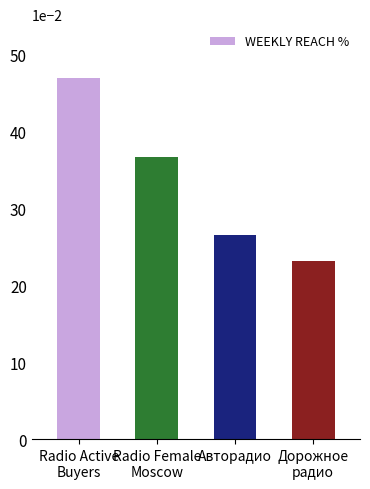

How many values are between 0 and 1?

4